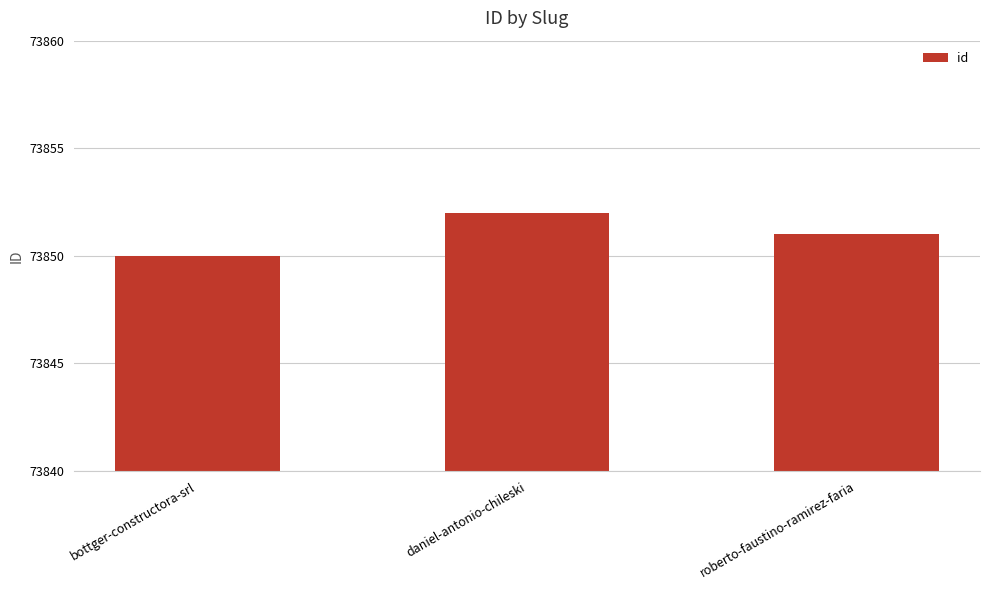

What is the difference between the maximum and minimum values?

2